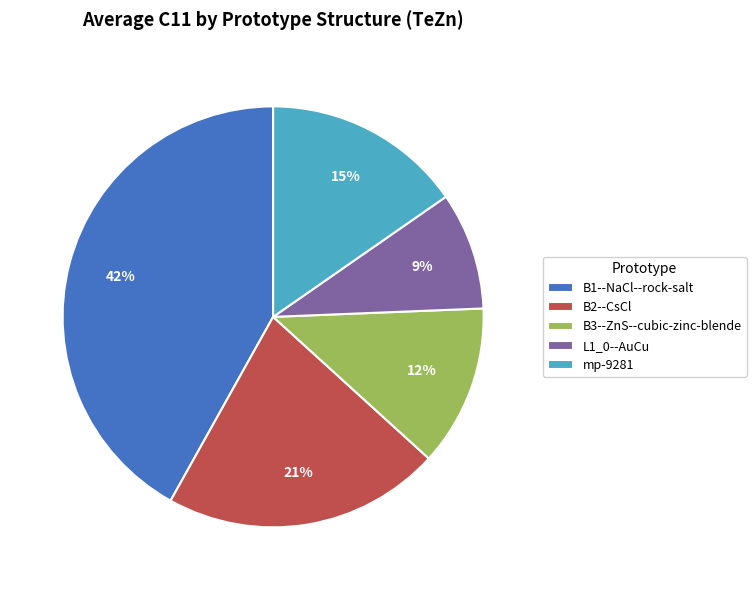

Which category has the smallest portion of the pie?

L1_0--AuCu